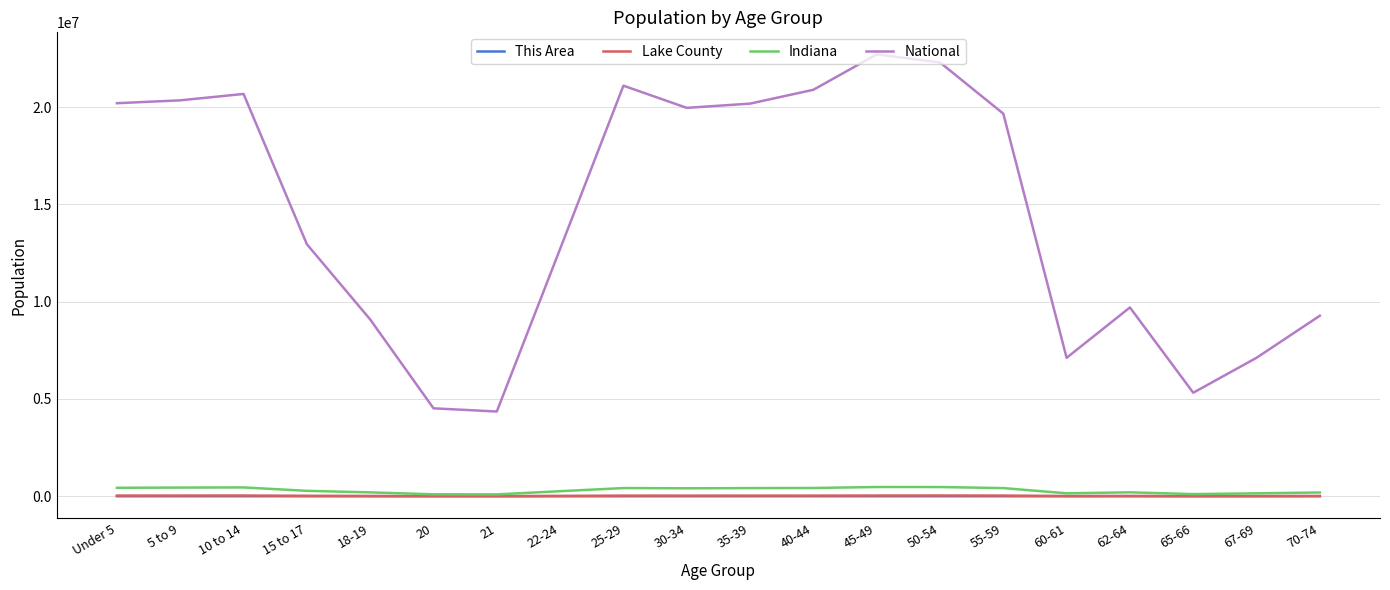

Which series has the widest spread of values?

National